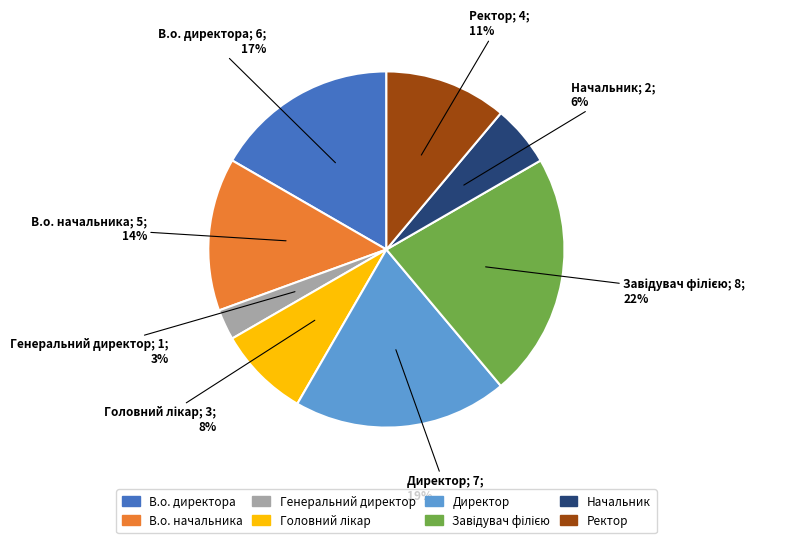

Which category has the smallest portion of the pie?

Генеральний директор